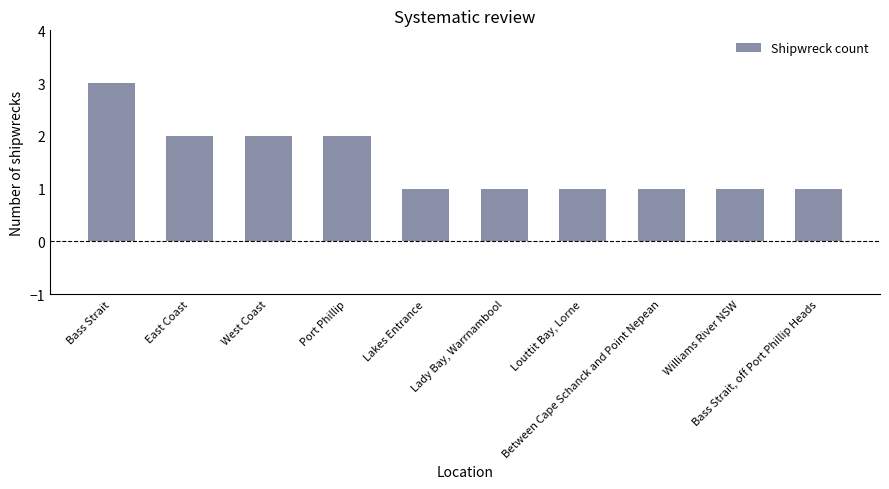

Count the values in the range 1 to 2.

9